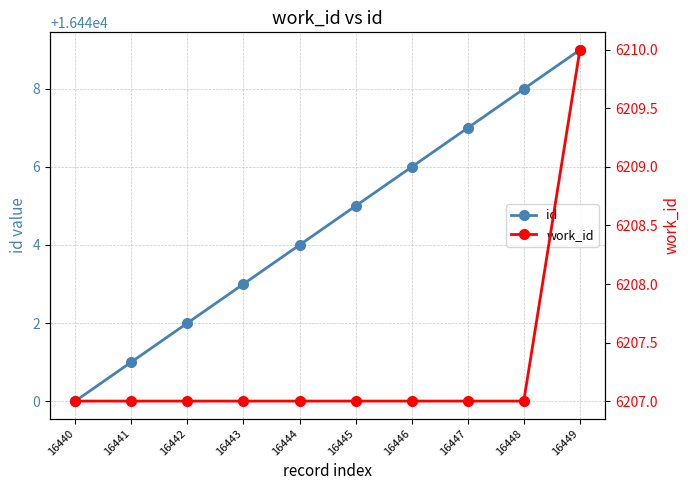

What is the difference between the maximum and second lowest values in the id series?

8